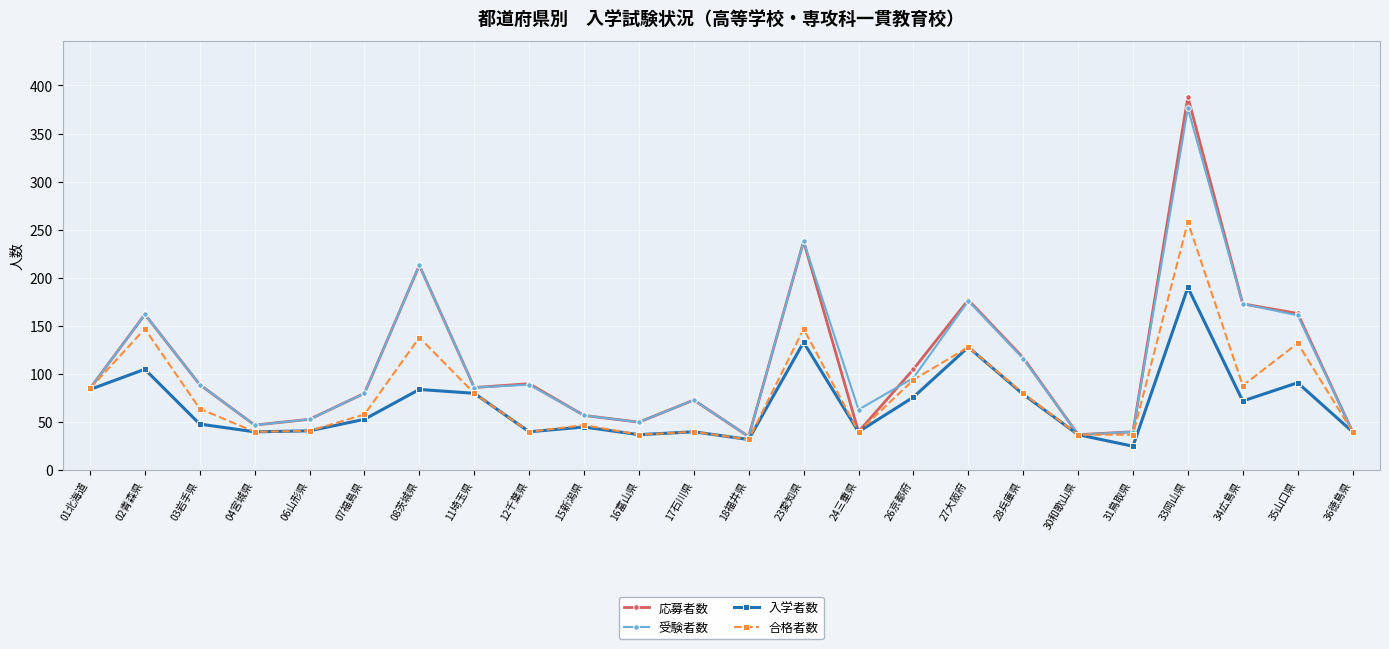

What is the difference between the highest and lowest values at 34広島県?

101